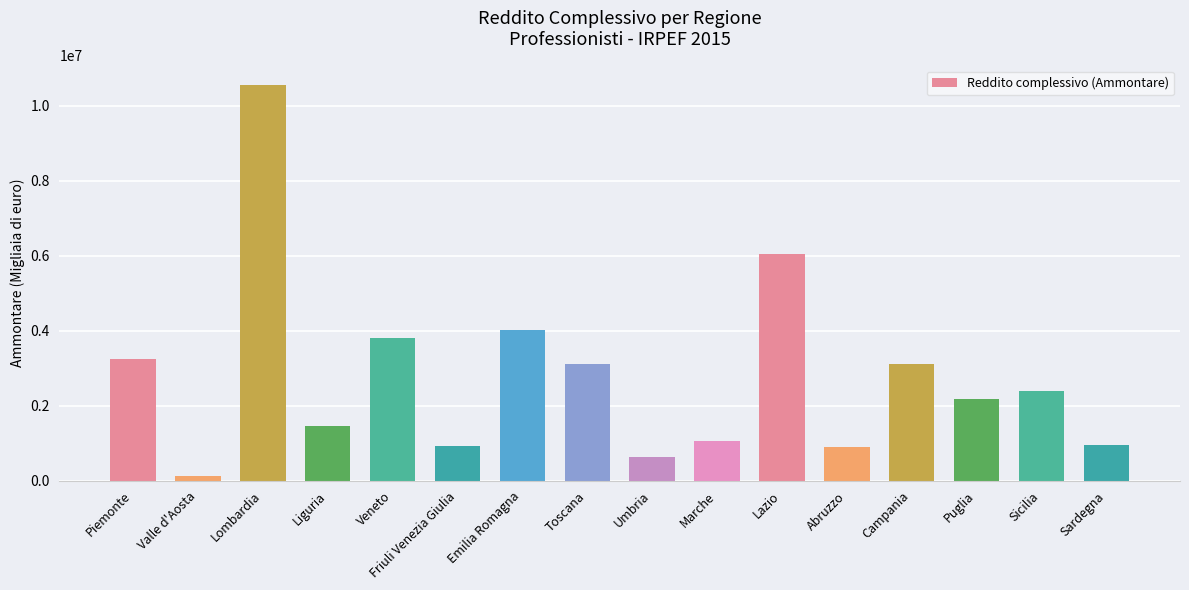

What is the minimum value shown in the chart?

130834